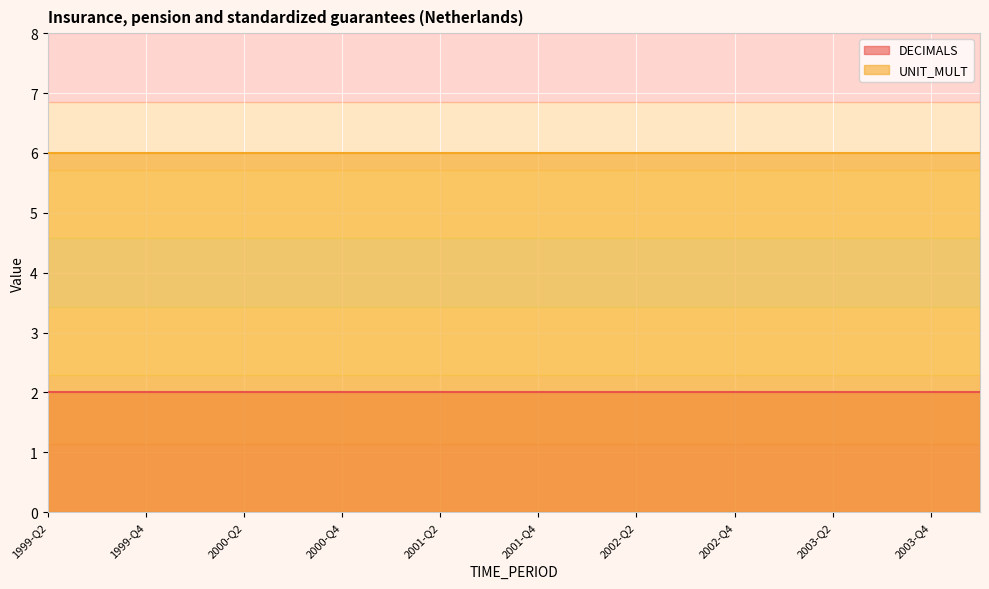

List the labels in order of UNIT_MULT value, smallest first.

1999-Q2, 1999-Q3, 1999-Q4, 2000-Q1, 2000-Q2, 2000-Q3, 2000-Q4, 2001-Q1, 2001-Q2, 2001-Q3, 2001-Q4, 2002-Q1, 2002-Q2, 2002-Q3, 2002-Q4, 2003-Q1, 2003-Q2, 2003-Q3, 2003-Q4, 2004-Q1